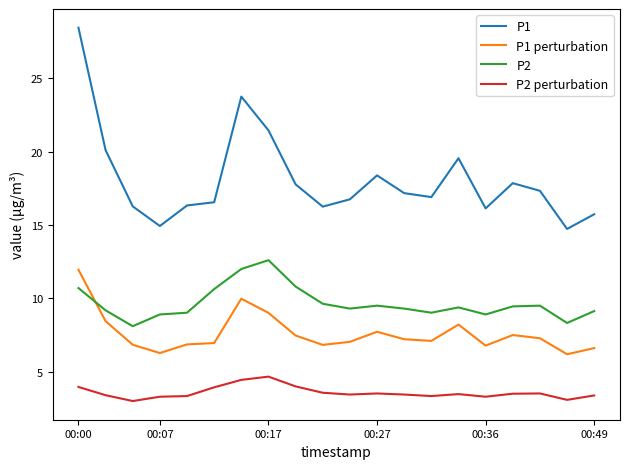

What is the difference between the maximum and minimum values in the P1 perturbation series?

5.8